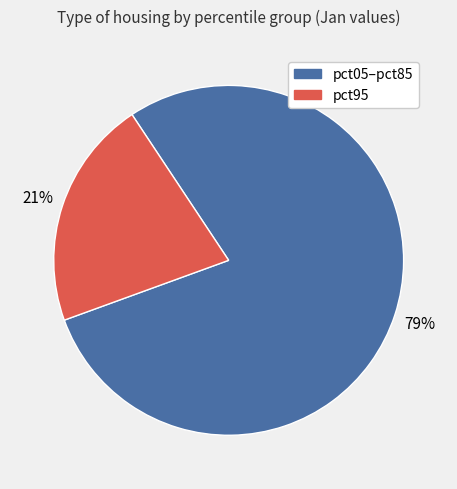

Do pct05–pct85 and pct95 together represent more than half of the pie?

Yes